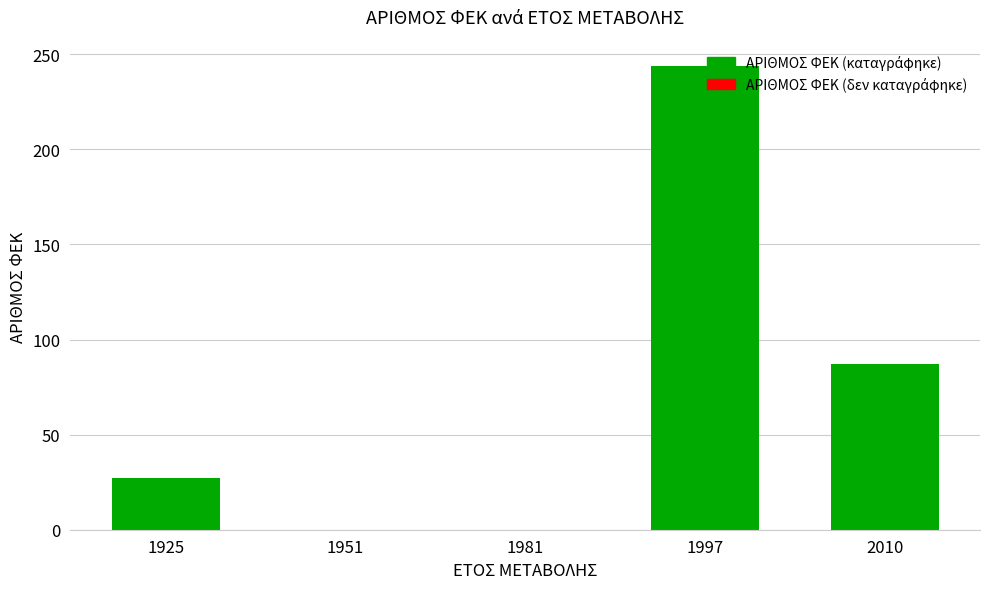

Between 2010 and 1925, which is larger?

2010